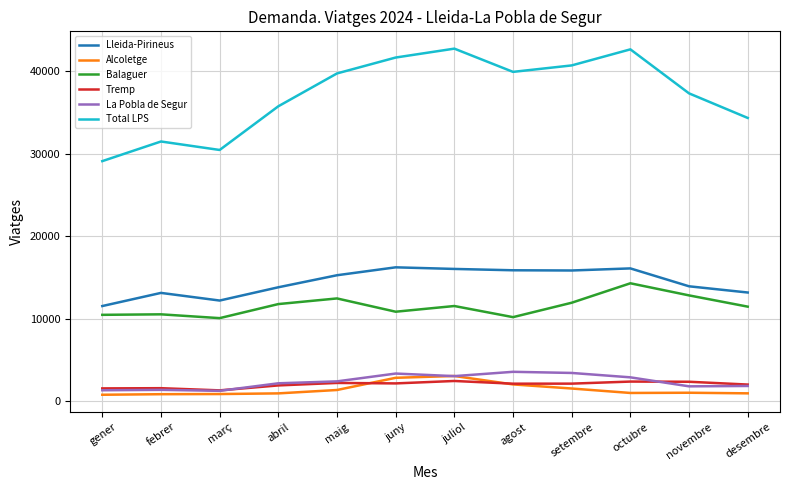

True or false: Balaguer has a value of 10878 at juny.

True